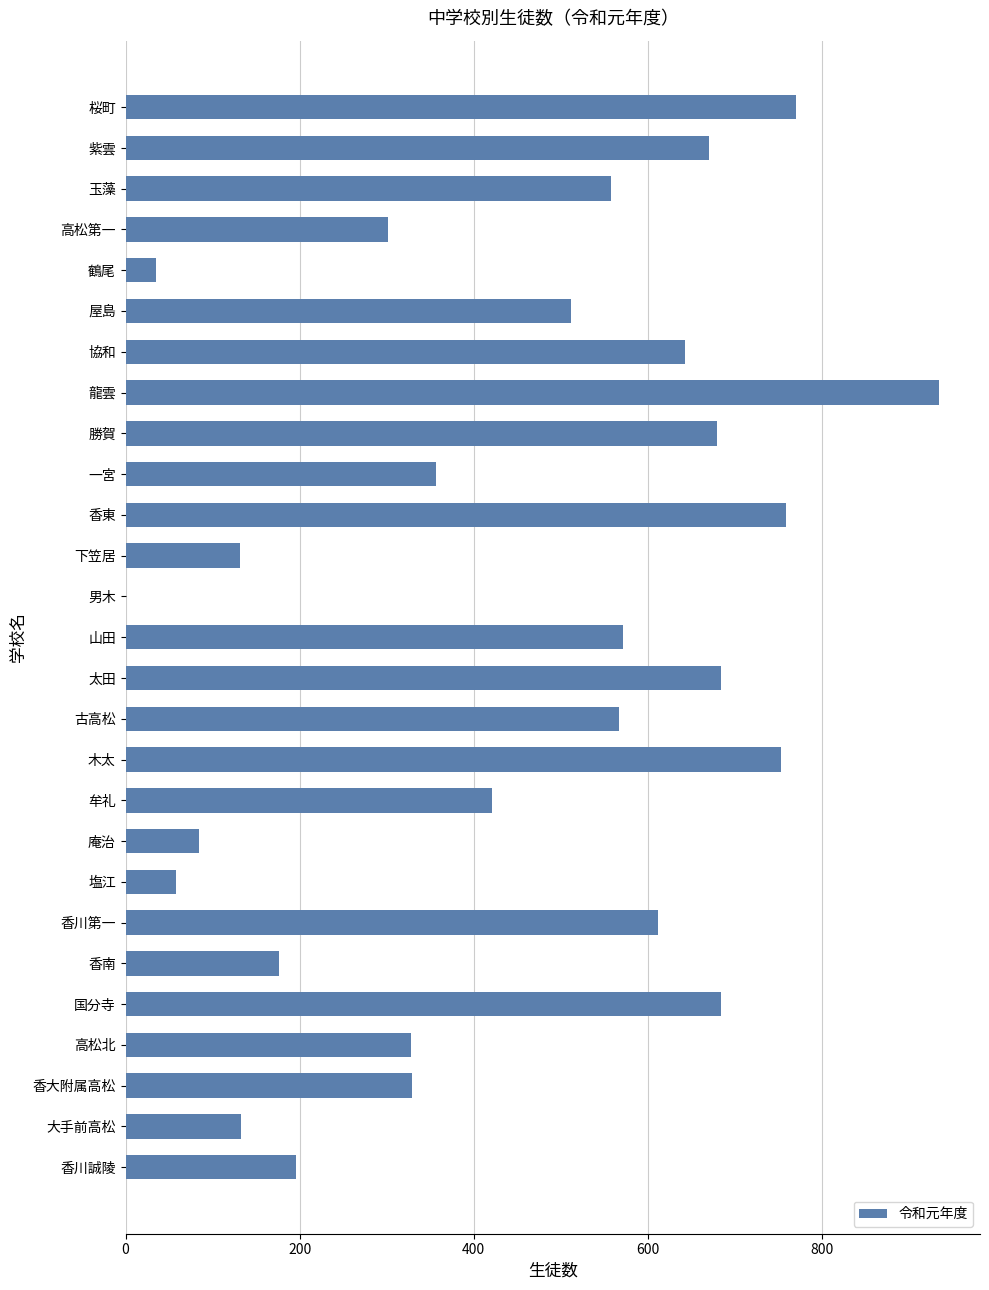

Is it true that the value at 鶴尾 is 35?

True